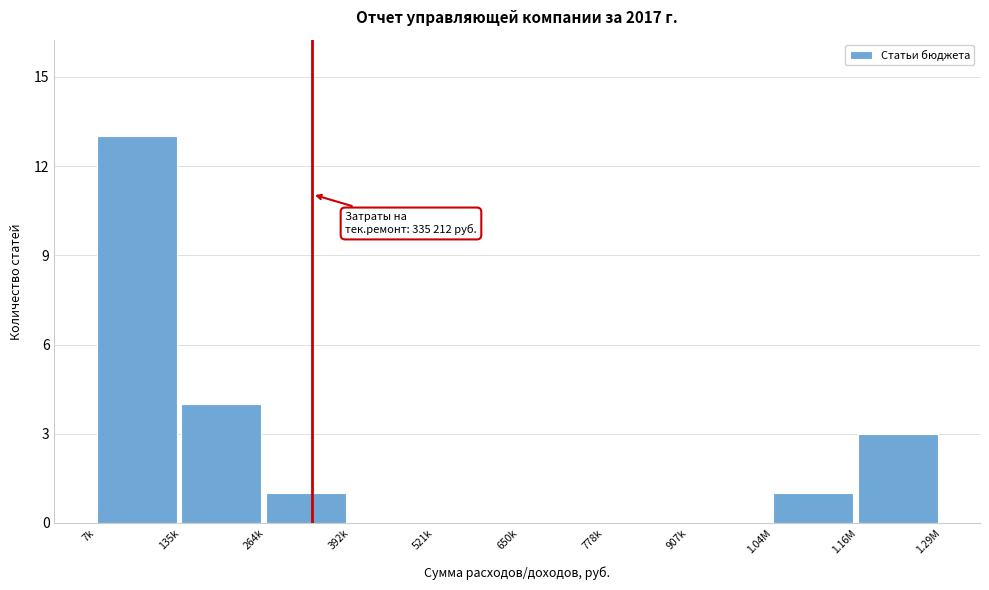

Reading left to right, transcribe all the data shown in this chart.

7k=13	135k=4	264k=1	392k=0	521k=0	650k=0	778k=0	907k=0	1.04M=1	1.16M=3